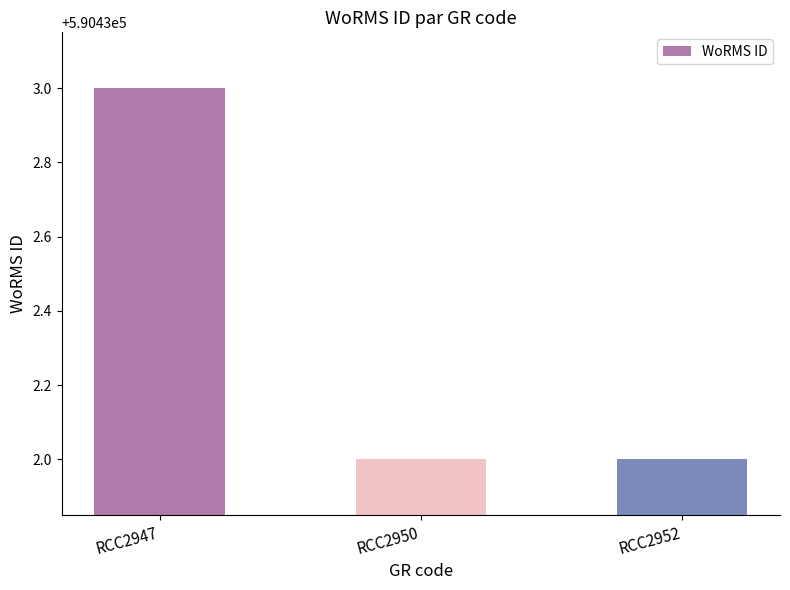

Reading right to left, extract all data points from this chart.

RCC2952=590432	RCC2950=590432	RCC2947=590433